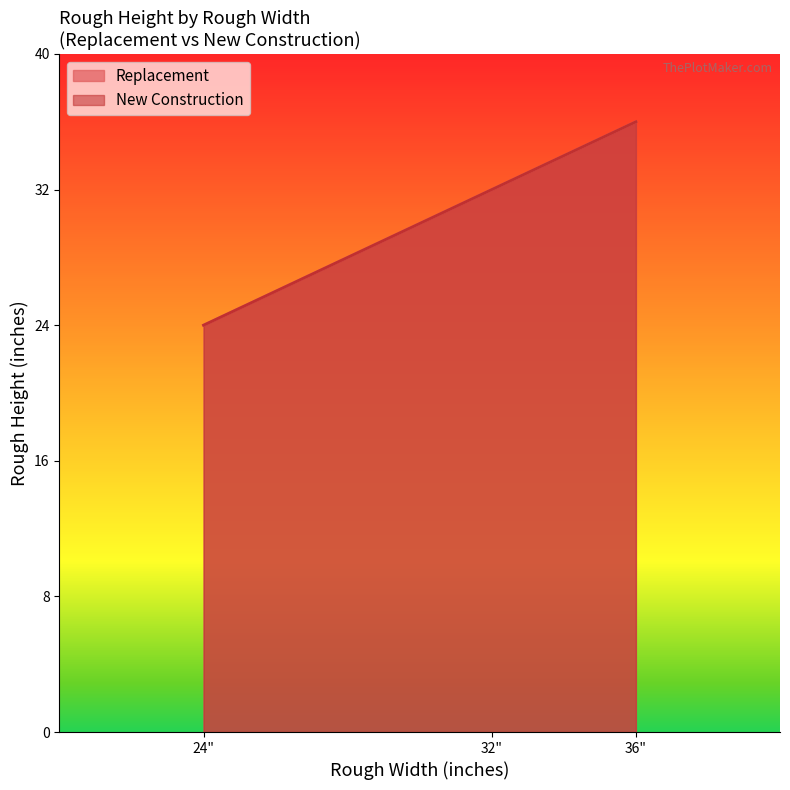

Count the New Construction values in the range 24 to 36.

3